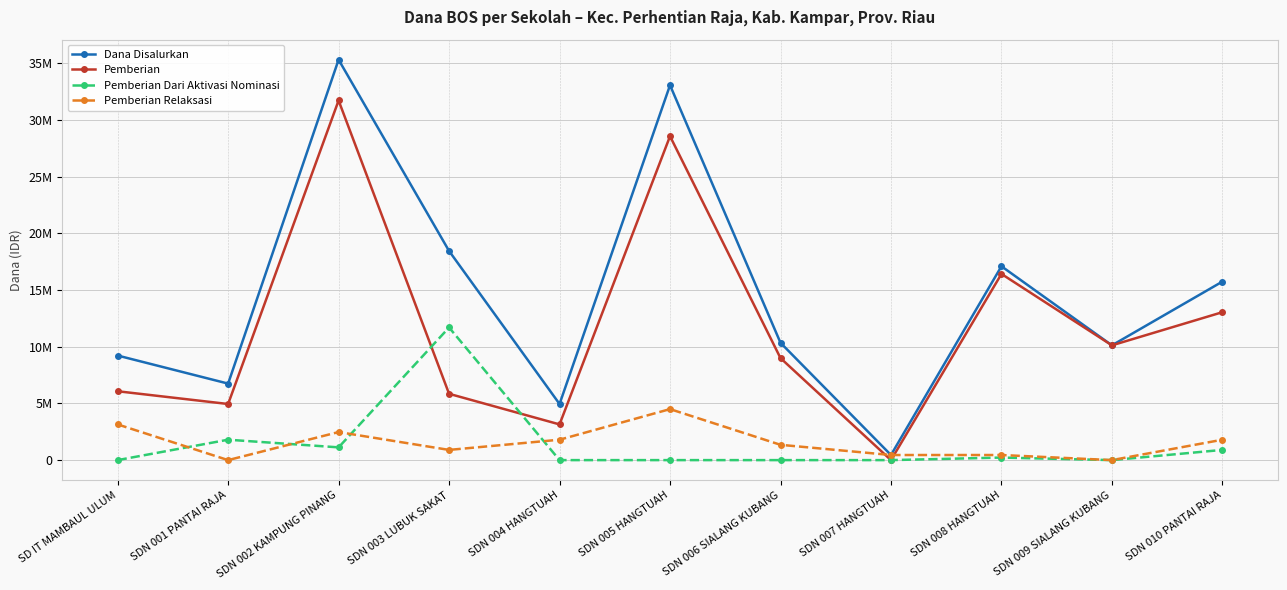

What is the difference between the second highest and second lowest values in the Pemberian Dari Aktivasi Nominasi series?

1800000